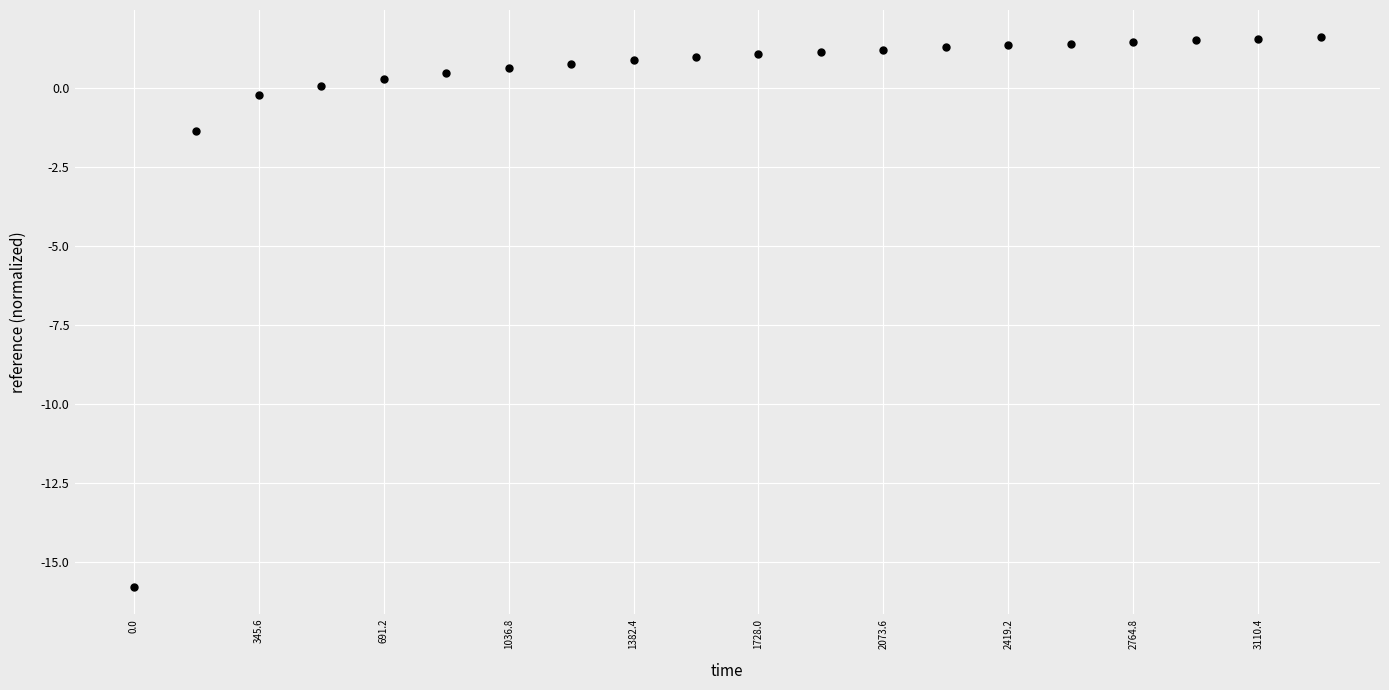

What Y value in the scatter plot is closest to -7?

-1.4